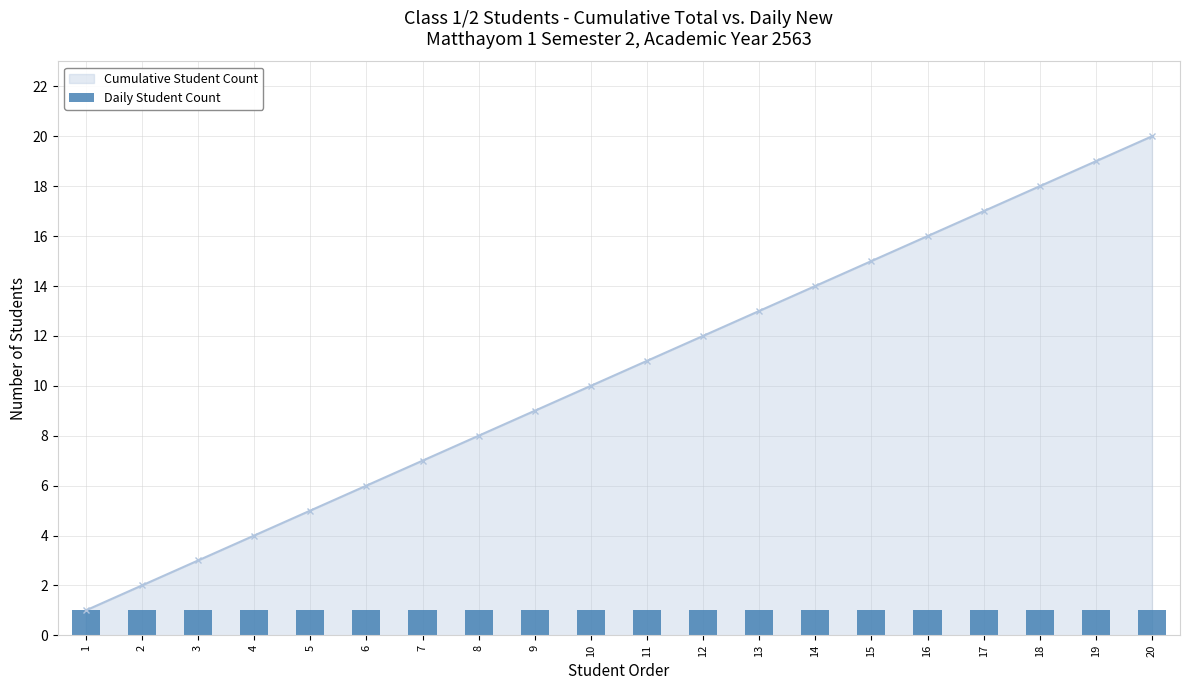

Is it true that the value at 20 is 6?

False